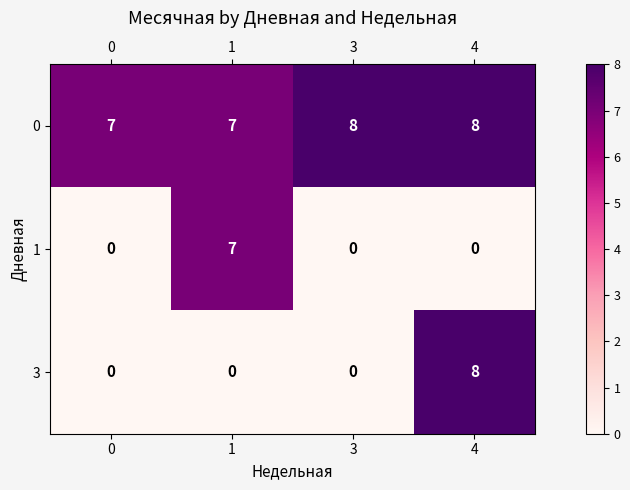

Between 1 and 4, which series saw the biggest shift?

3